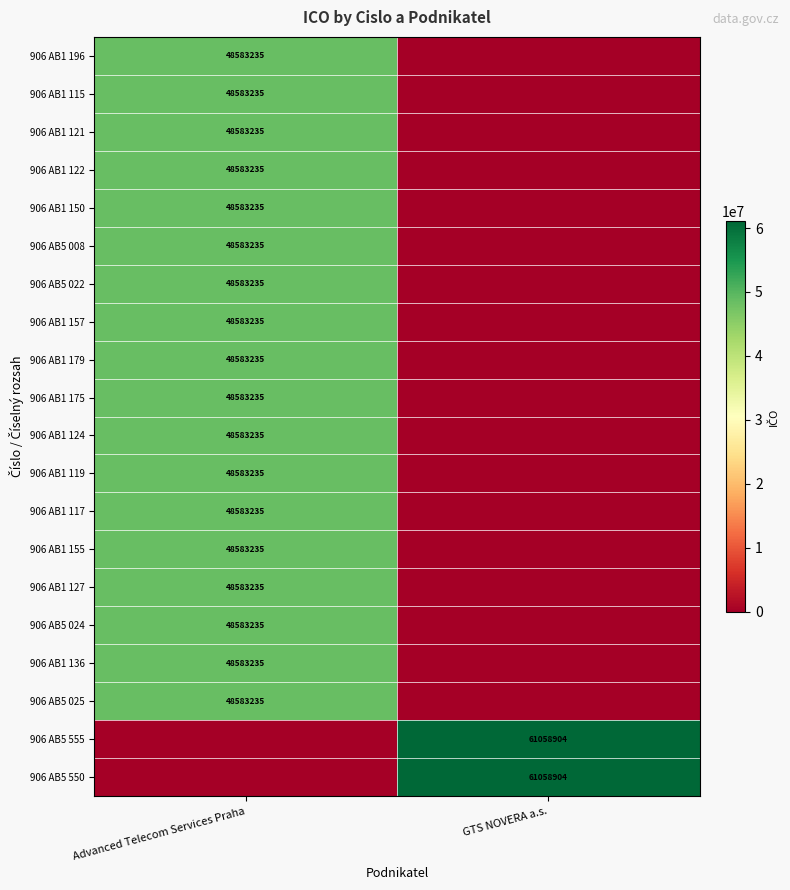

True or false: 906 AB1 124 has a value of 48583235 at Advanced Telecom Services Praha.

True